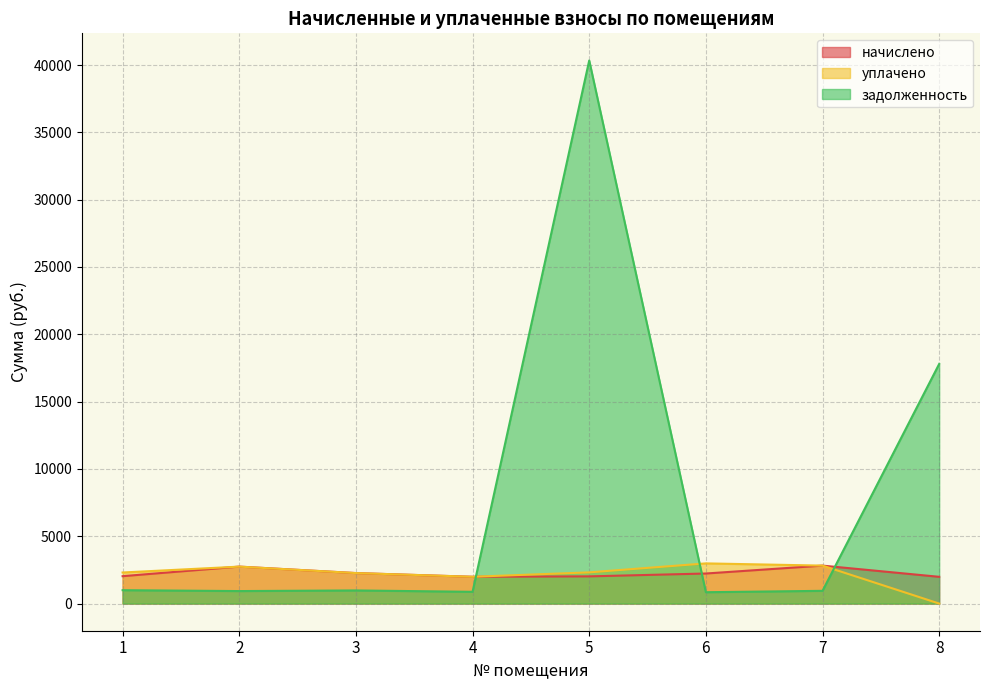

The value of задолженность at 5 is 58023.9. True or false?

False